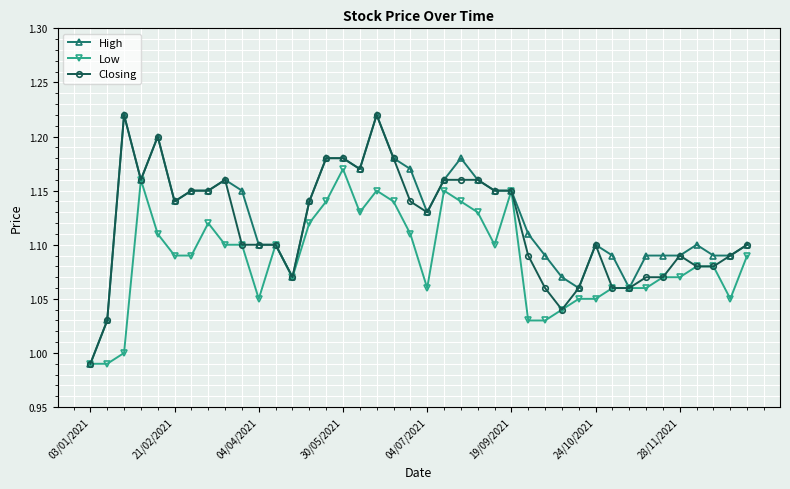

True or false: Low has more than 0 interior local peaks.

True